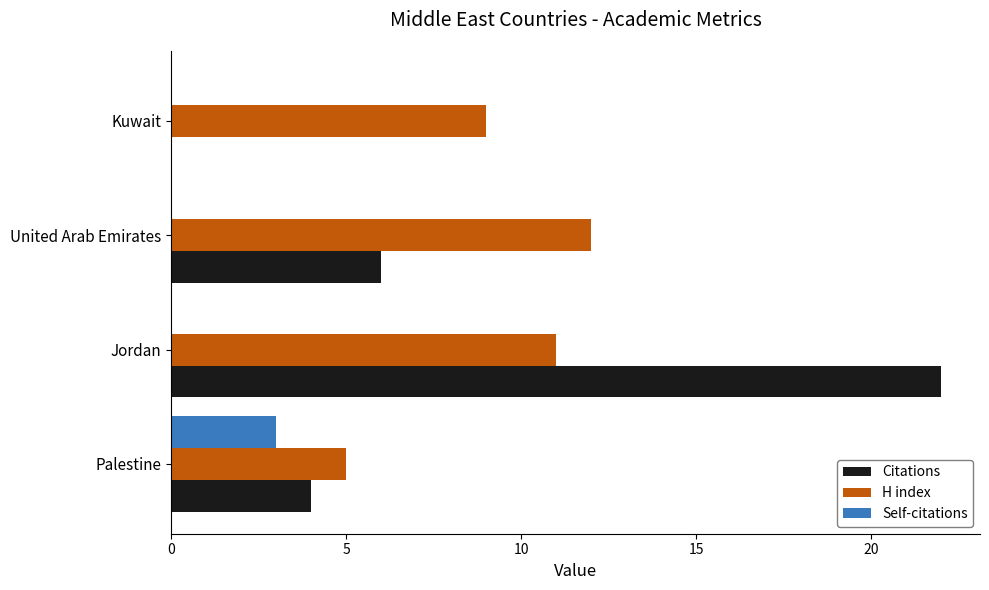

What is the sum of the Citations values at Palestine and Kuwait?

4